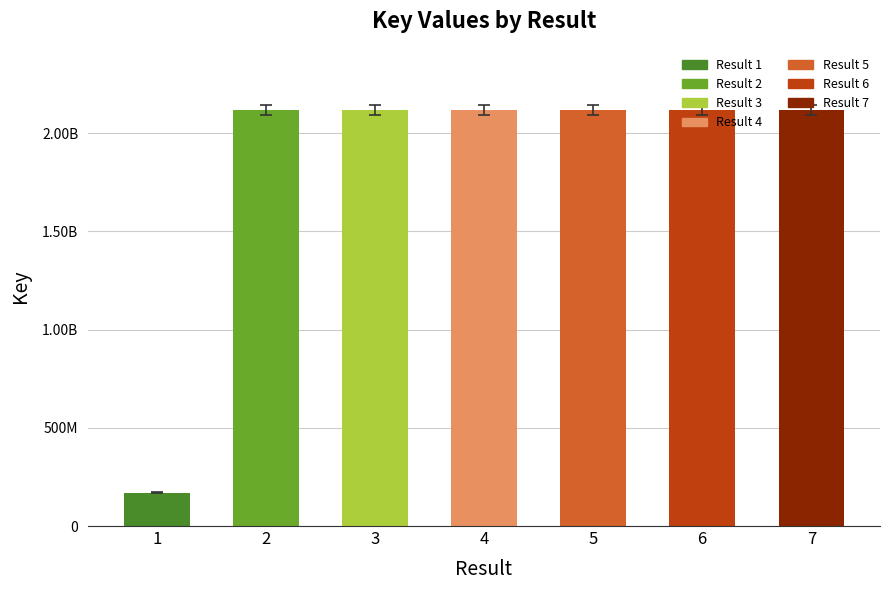

Reading left to right, extract all data points from this chart.

169095159	2117878558	2117887218	2117887259	2117887708	2117887285	2117887298